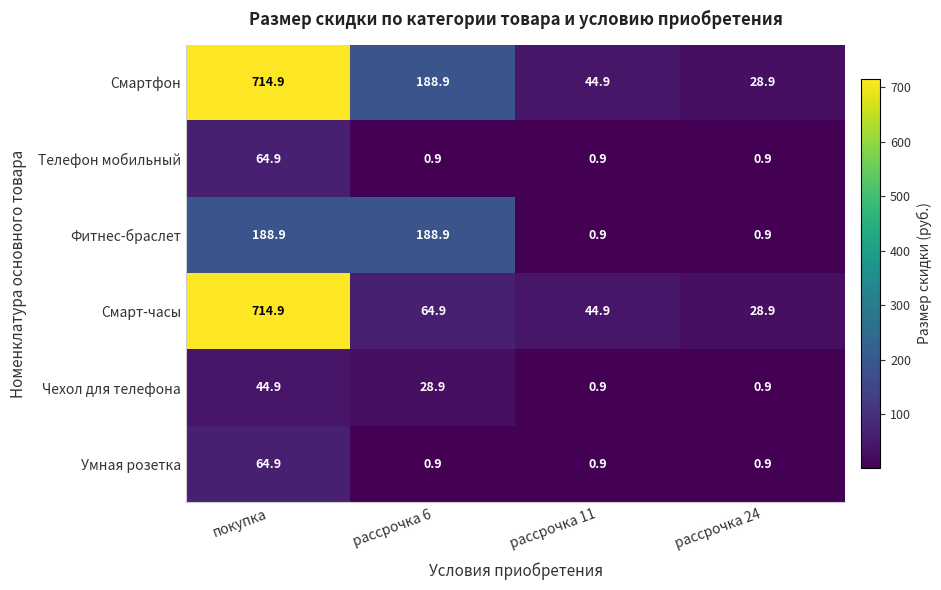

What is the sum of all Чехол для телефона values?

75.6